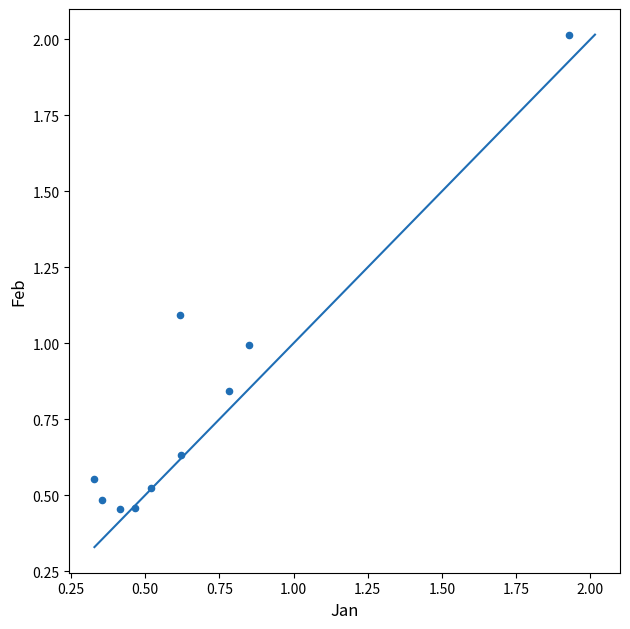

What is the range of Y values (max minus min)?

1.6